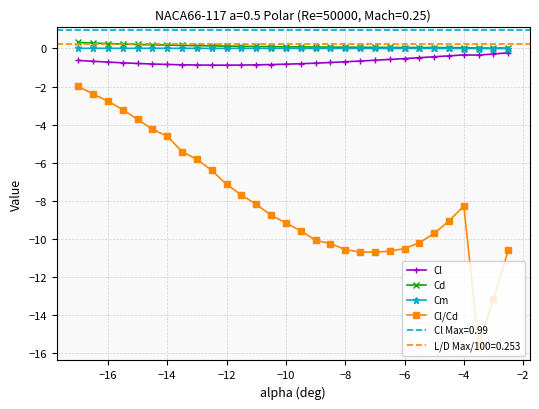

True or false: Cd and Cl/Cd cross at least once.

False